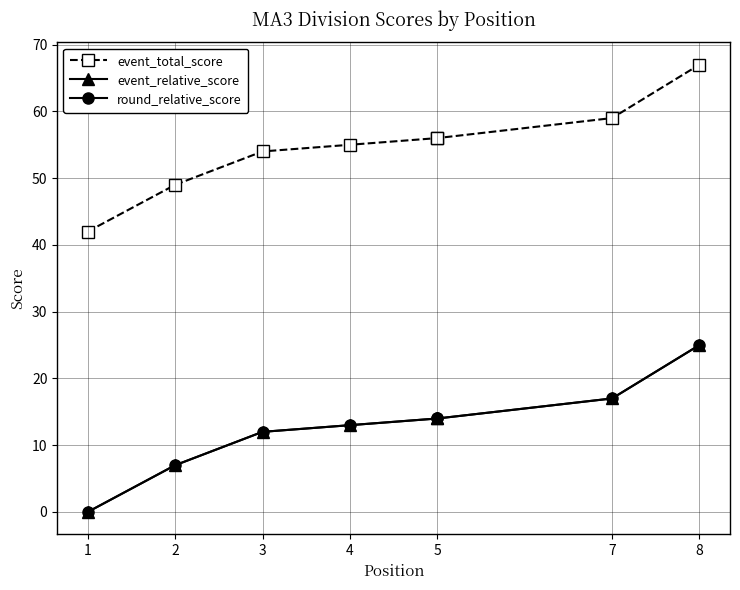

What is the value of the event_total_score point at the 2nd from the left?

49